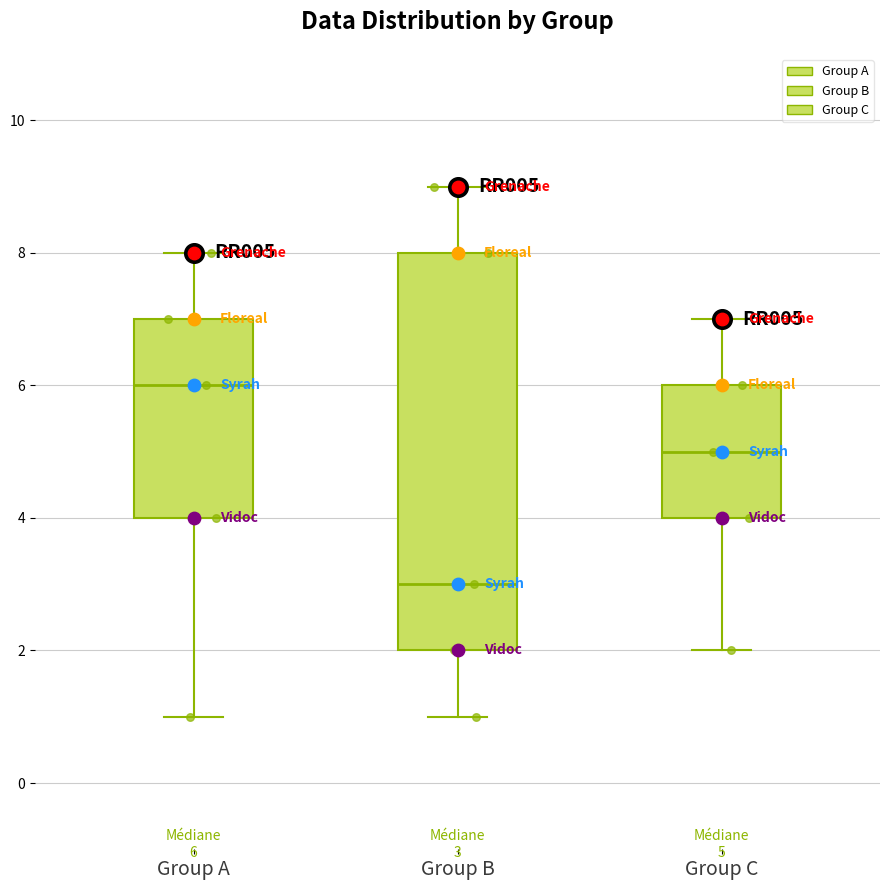

Which box has the lowest median line?

Group B